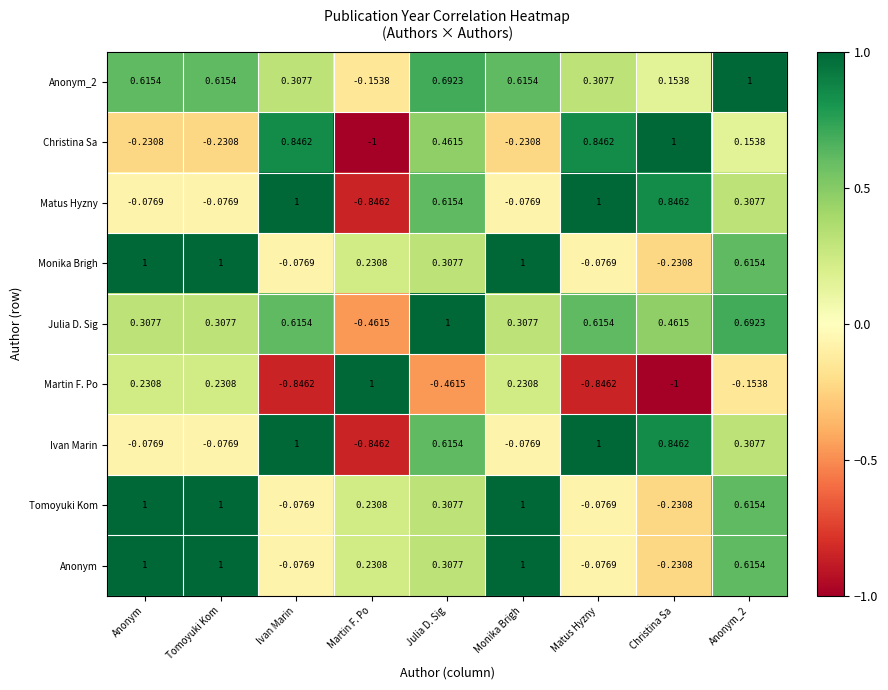

Is the value of Monika Brigh at Monika Brigh greater than the value of Julia D. Sig at Monika Brigh?

Yes